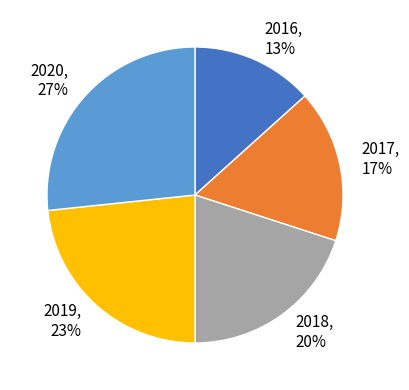

Does 2017 represent more than half of the total?

No